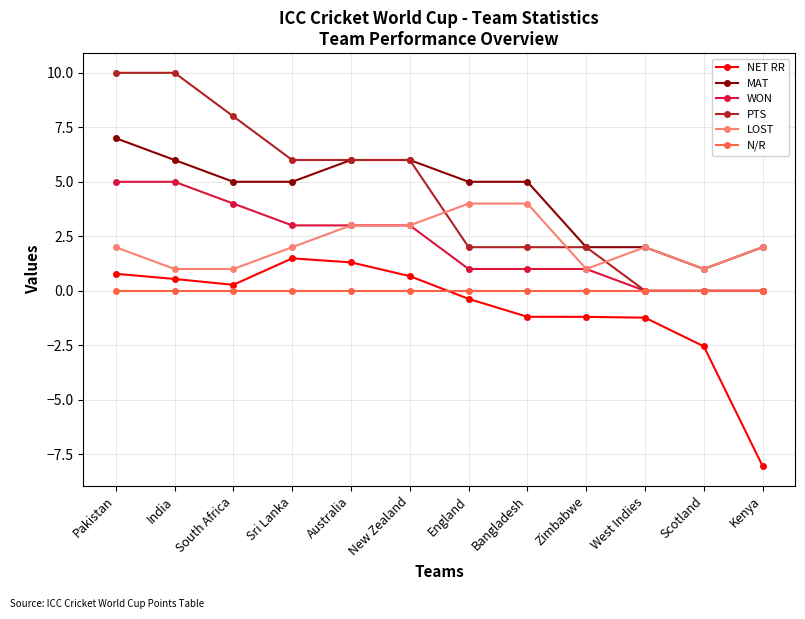

Reading left to right, transcribe all the data shown in this chart.

NET RR: Pakistan=0.8	India=0.5	South Africa=0.3	Sri Lanka=1.5	Australia=1.3	New Zealand=0.7	England=-0.4	Bangladesh=-1.2	Zimbabwe=-1.2	West Indies=-1.2	Scotland=-2.5	Kenya=-8.0
MAT: Pakistan=7.0	India=6.0	South Africa=5.0	Sri Lanka=5.0	Australia=6.0	New Zealand=6.0	England=5.0	Bangladesh=5.0	Zimbabwe=2.0	West Indies=2.0	Scotland=1.0	Kenya=2.0
WON: Pakistan=5.0	India=5.0	South Africa=4.0	Sri Lanka=3.0	Australia=3.0	New Zealand=3.0	England=1.0	Bangladesh=1.0	Zimbabwe=1.0	West Indies=0.0	Scotland=0.0	Kenya=0.0
PTS: Pakistan=10.0	India=10.0	South Africa=8.0	Sri Lanka=6.0	Australia=6.0	New Zealand=6.0	England=2.0	Bangladesh=2.0	Zimbabwe=2.0	West Indies=0.0	Scotland=0.0	Kenya=0.0
LOST: Pakistan=2.0	India=1.0	South Africa=1.0	Sri Lanka=2.0	Australia=3.0	New Zealand=3.0	England=4.0	Bangladesh=4.0	Zimbabwe=1.0	West Indies=2.0	Scotland=1.0	Kenya=2.0
N/R: Pakistan=0.0	India=0.0	South Africa=0.0	Sri Lanka=0.0	Australia=0.0	New Zealand=0.0	England=0.0	Bangladesh=0.0	Zimbabwe=0.0	West Indies=0.0	Scotland=0.0	Kenya=0.0